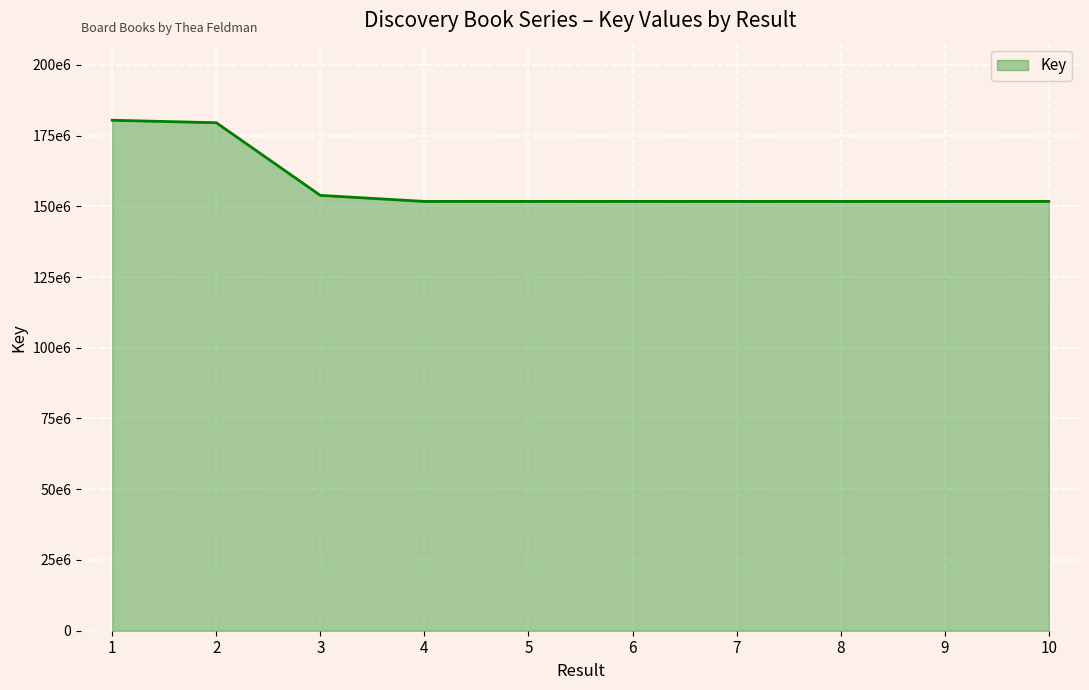

Is this an area chart (filled region under the line)?

Yes